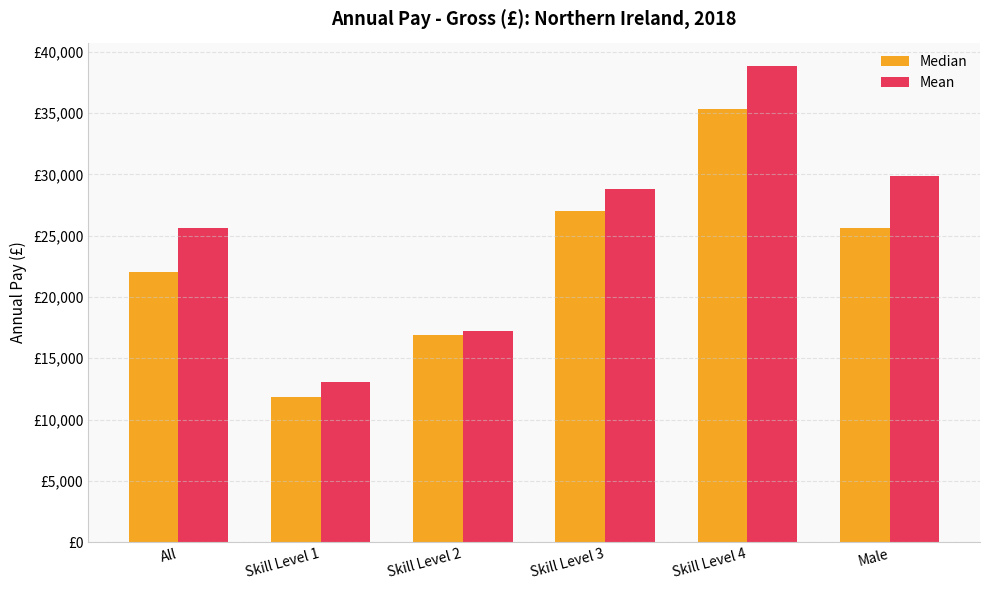

The Mean series shows 17218 at Skill Level 2. True or false?

True